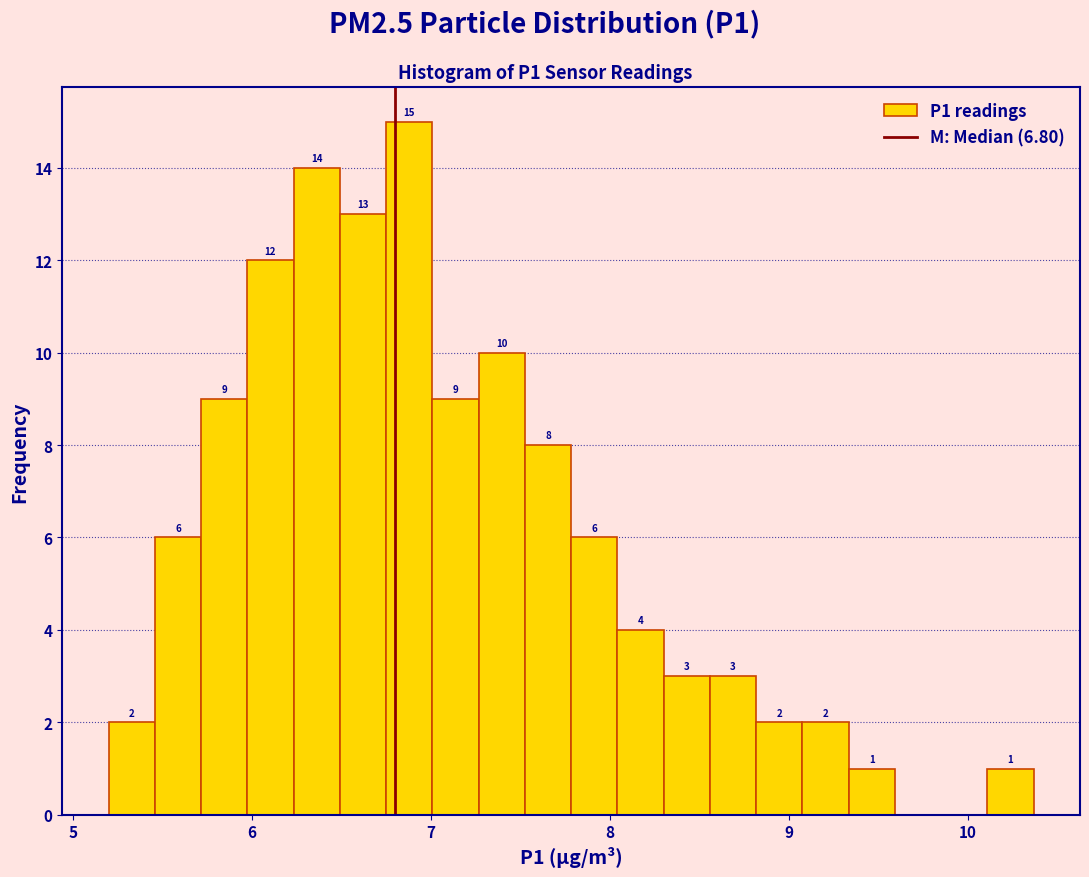

Read against the x-axis, roughly where is the centre of the tallest bar?

6.9